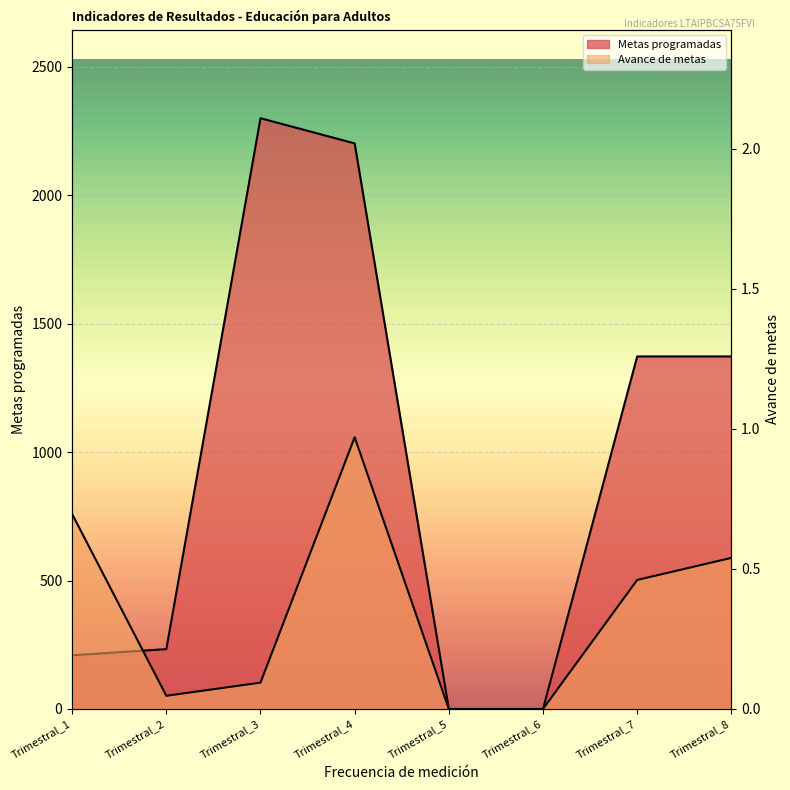

True or false: Avance de metas has more than 0 points higher than both neighbors.

True